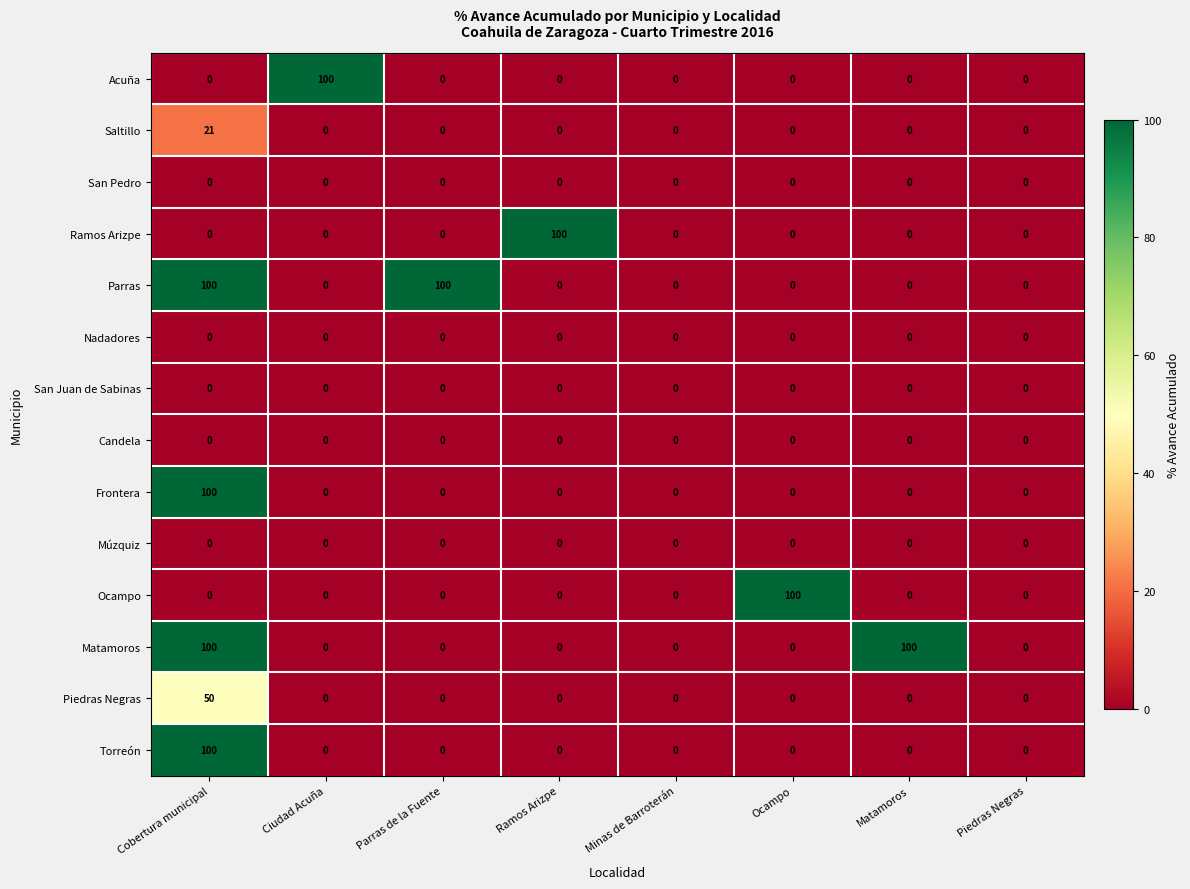

What is the maximum value shown in the chart?

100